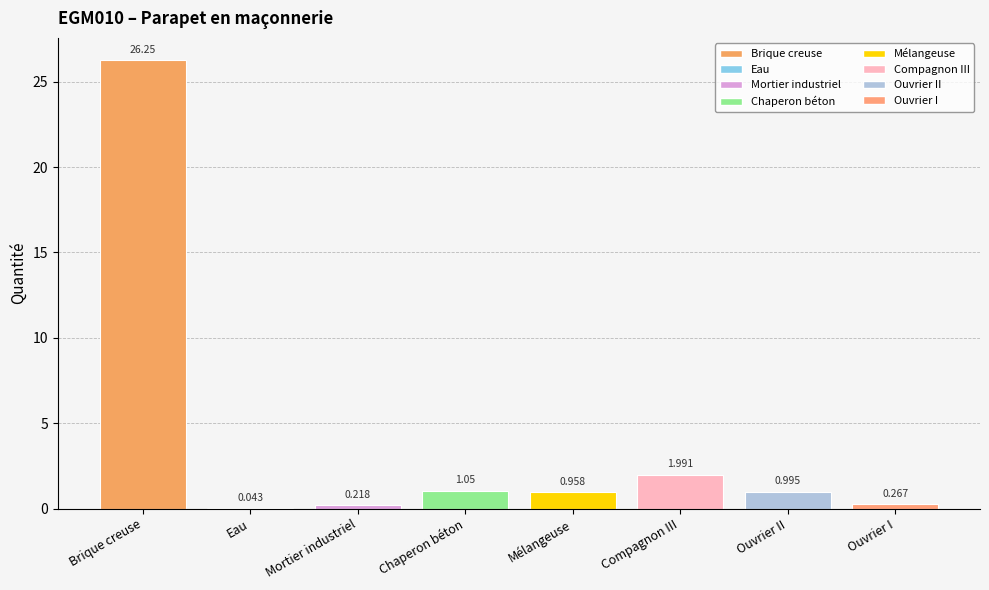

Count the number of data series in this chart.

1